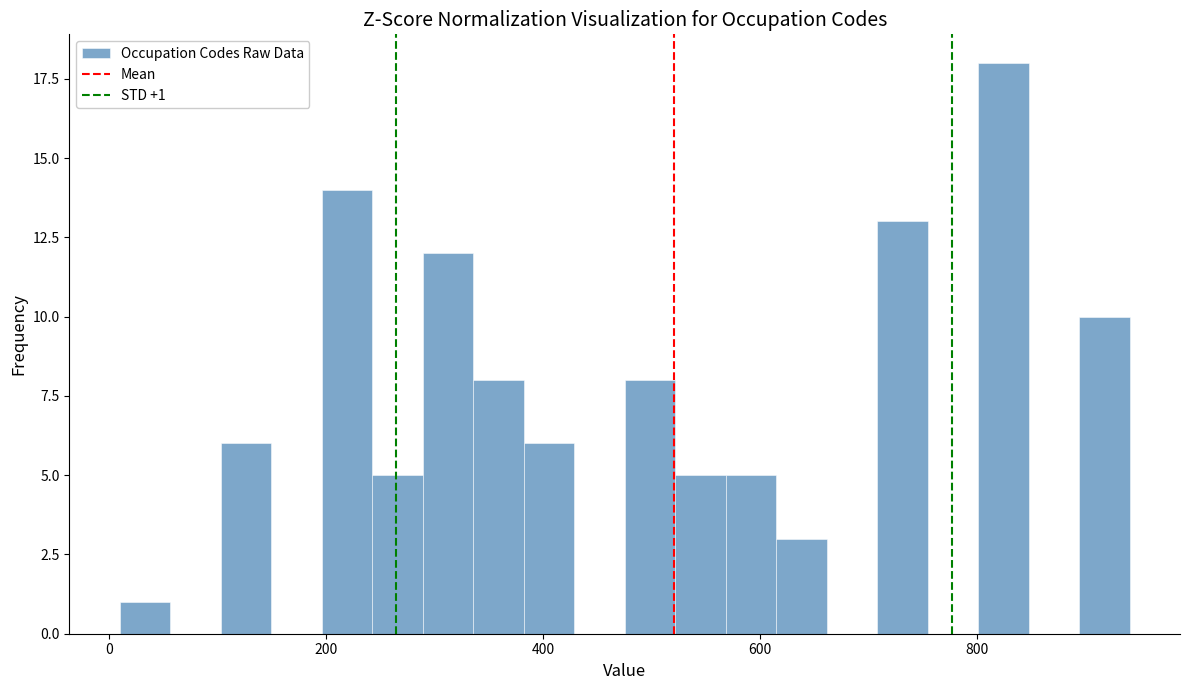

Read against the x-axis, roughly where is the centre of the tallest bar?

820